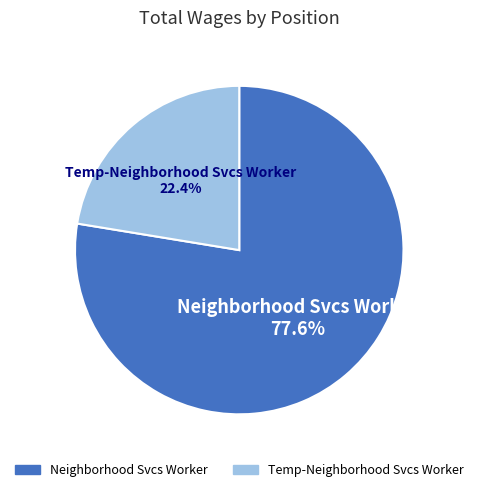

Between Temp-Neighborhood Svcs Worker and Neighborhood Svcs Worker, which is larger?

Neighborhood Svcs Worker